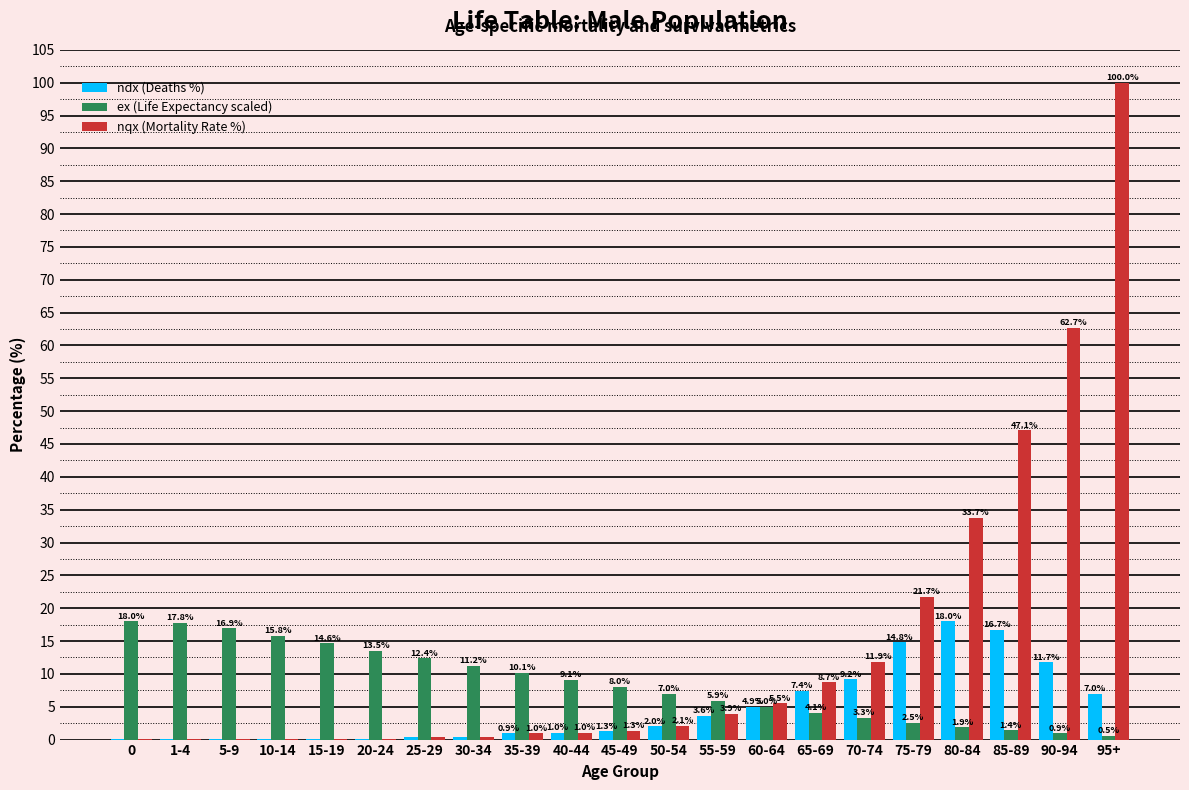

At which label is ndx (Deaths %) closest to 9?

70-74